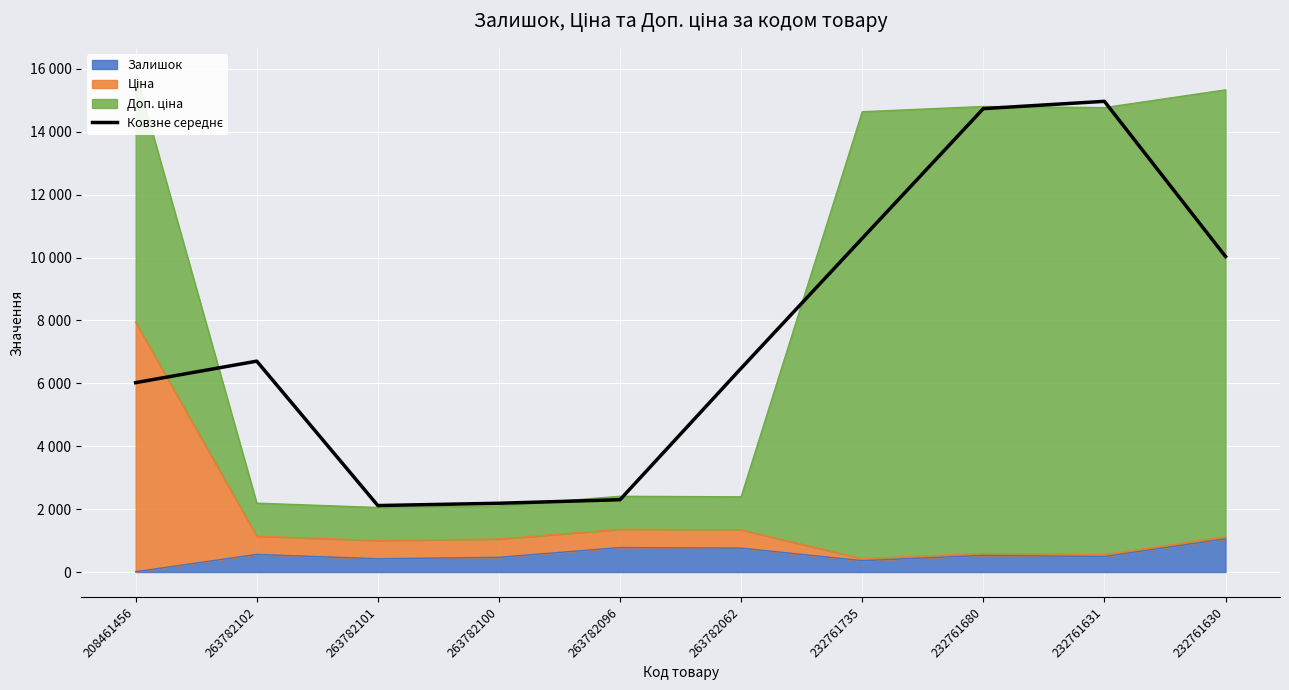

Where is the data nearest to the value 8541?

232761630